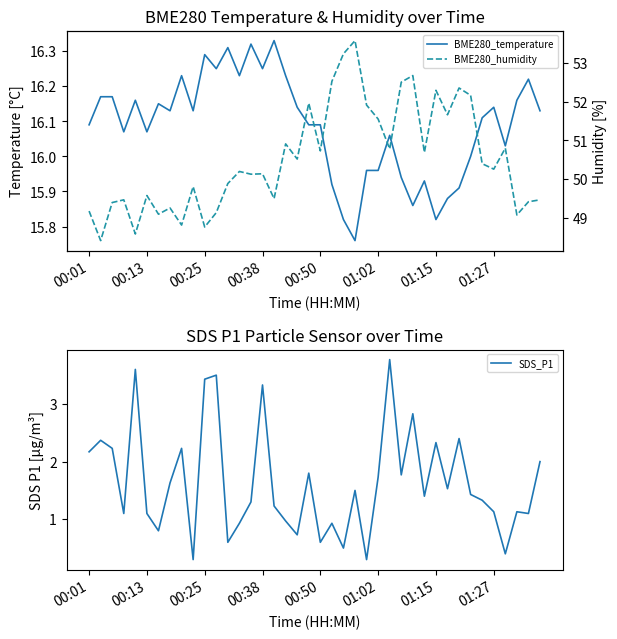

Is it true that SDS_P1 equals 2.2 at 00:01?

True